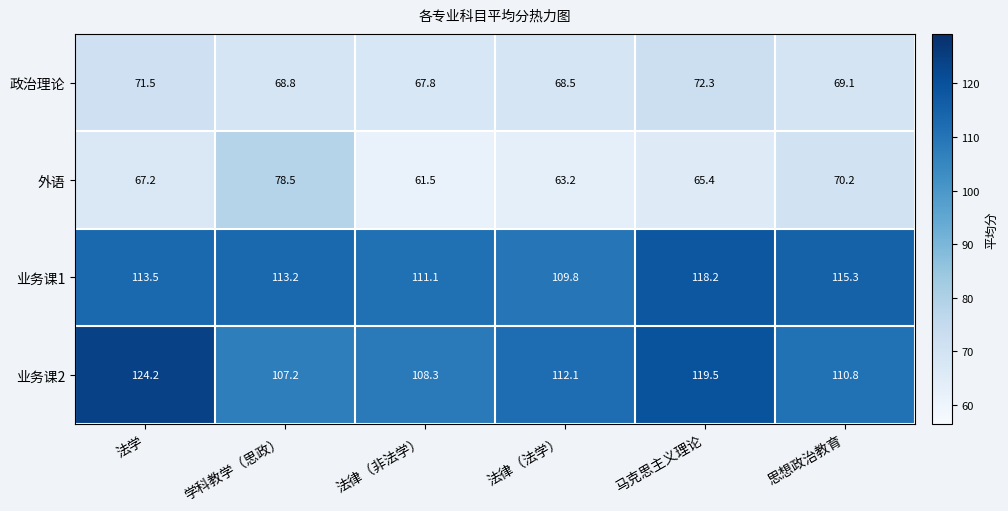

At how many categories does at least one series exceed 64?

6